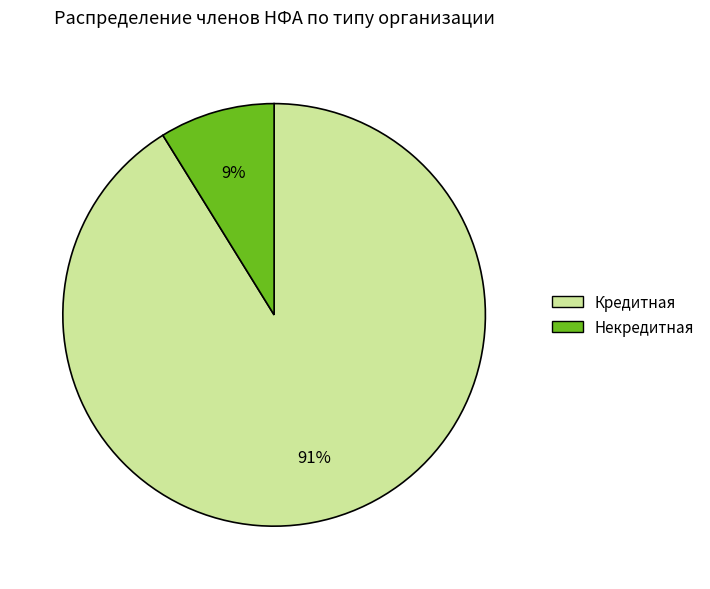

Which has a higher value, Некредитная or Кредитная?

Кредитная